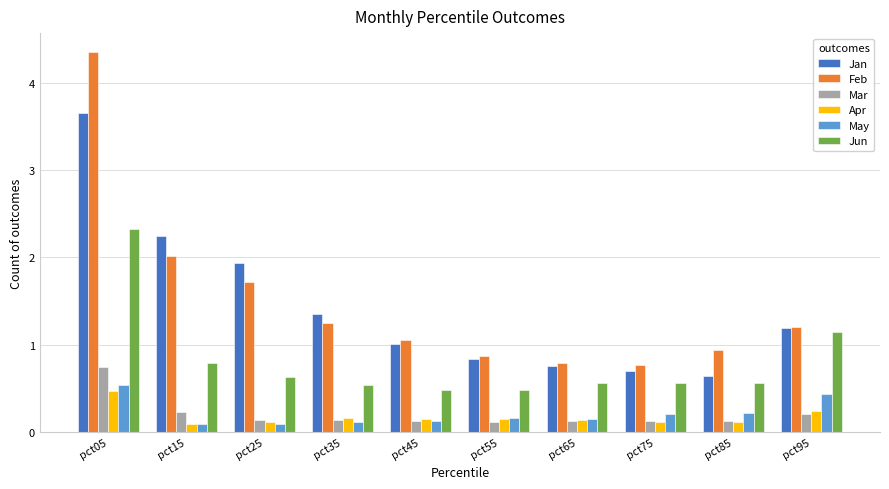

True or false: May has a value of 0.2 at pct75.

True